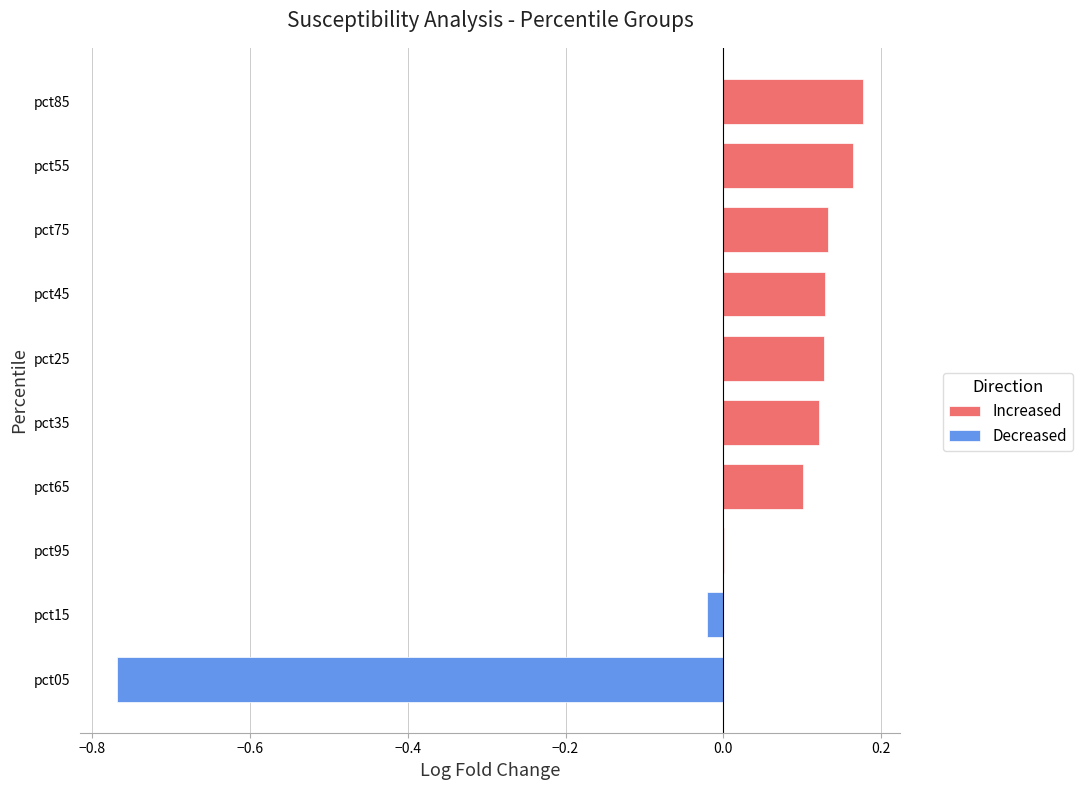

Which series has the widest spread of values?

Decreased